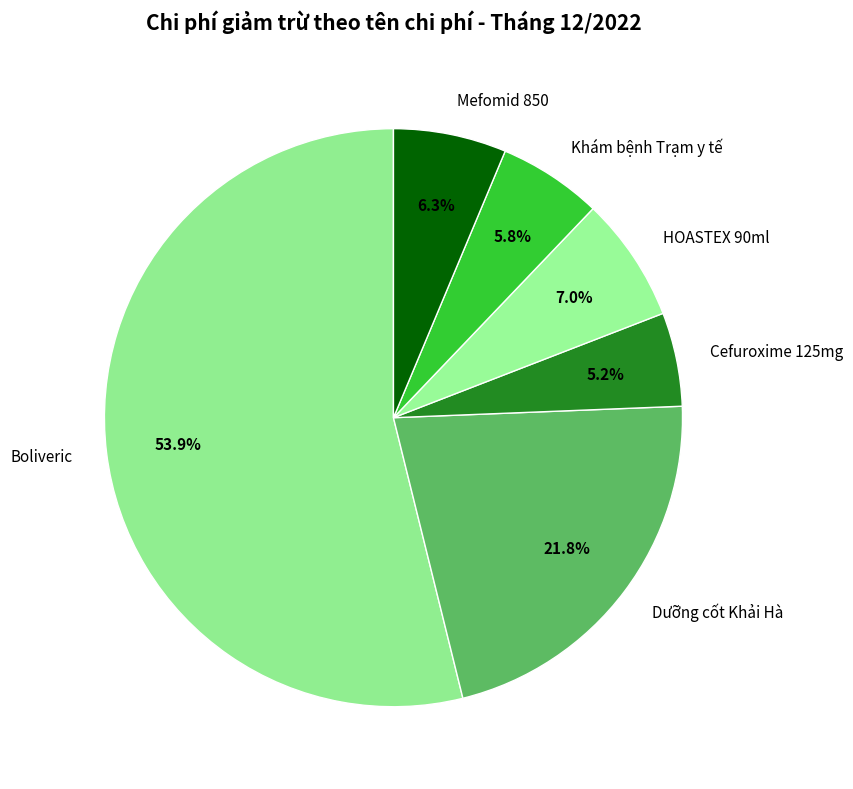

Does Boliveric account for over 50% of the chart?

Yes